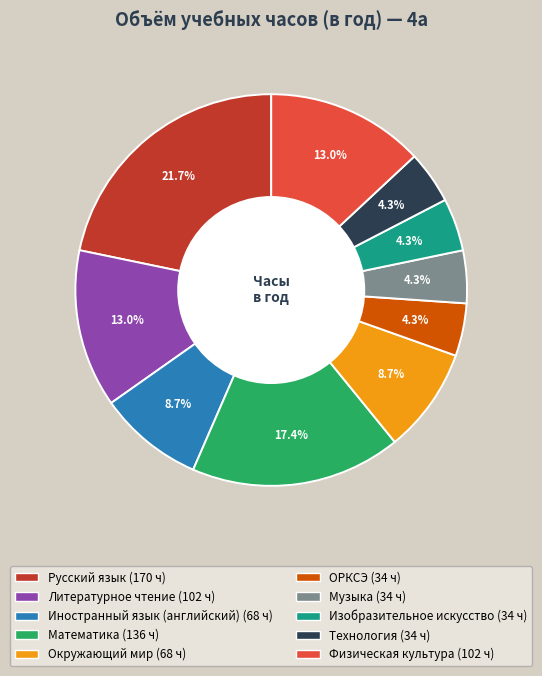

Is it true that Музыка is 4% of the pie?

True